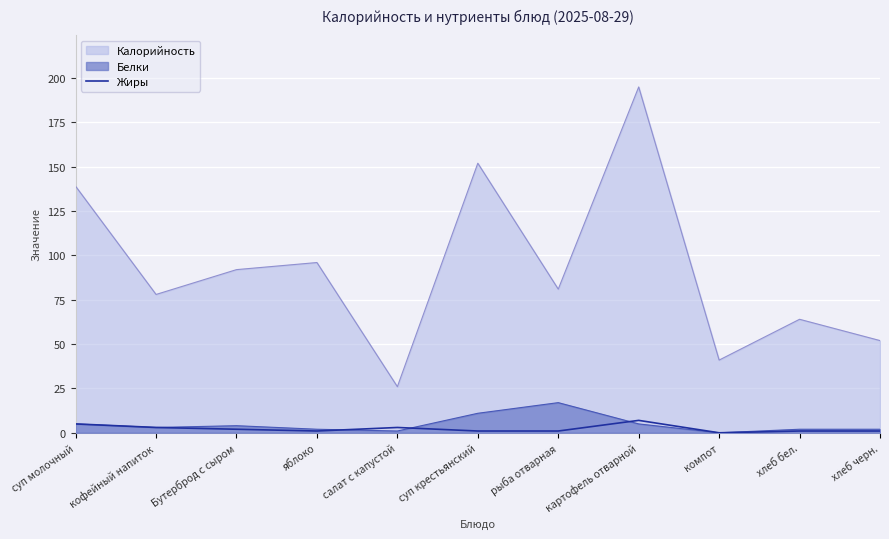

Which series changed the most between яблоко and хлеб черн.?

Калорийность